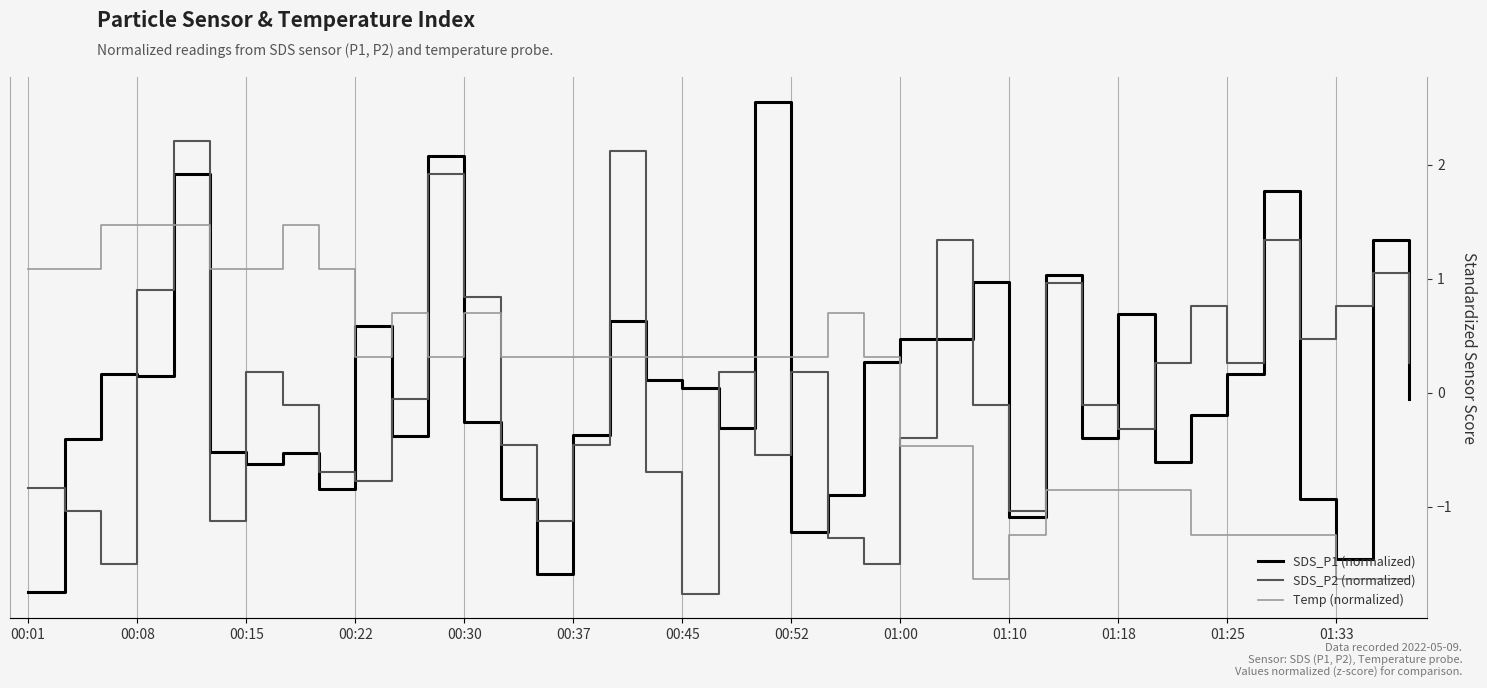

How many interior local peaks does the SDS_P2 (normalized) series have?

11